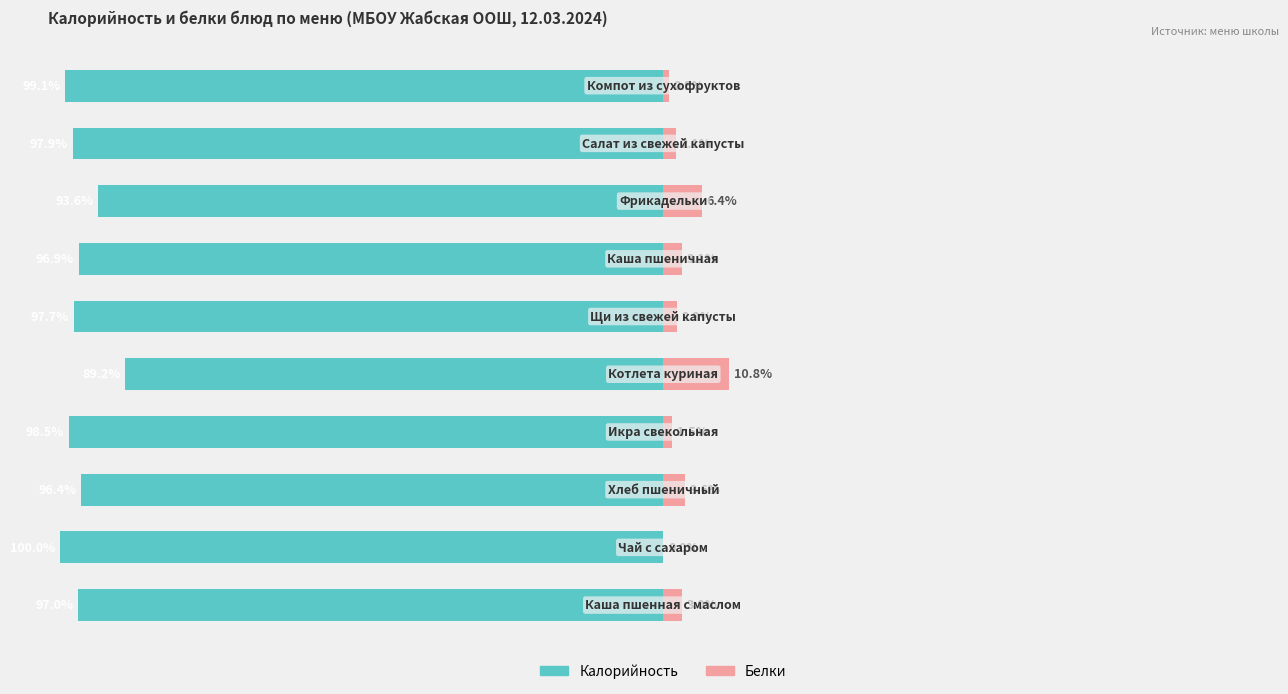

The value of Калорийность at 1 is -152.0. True or false?

False